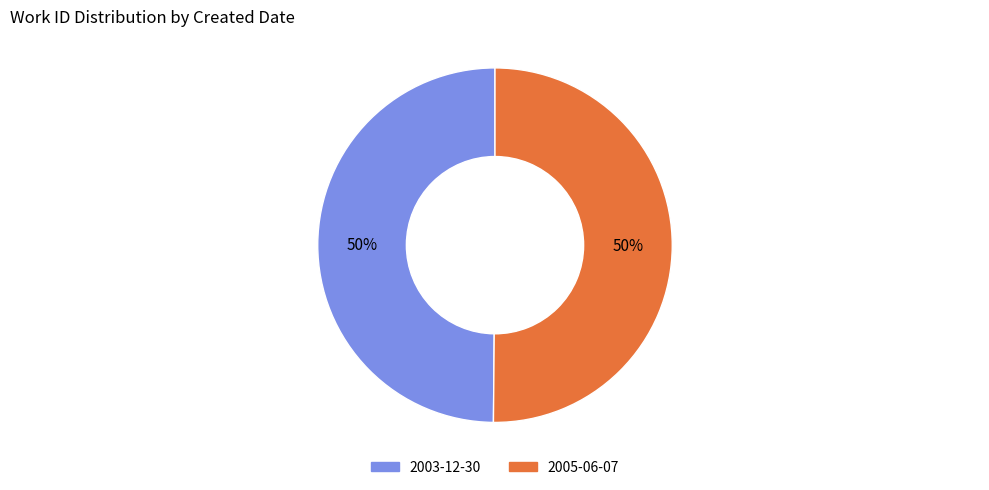

How many slices are in this pie chart?

2